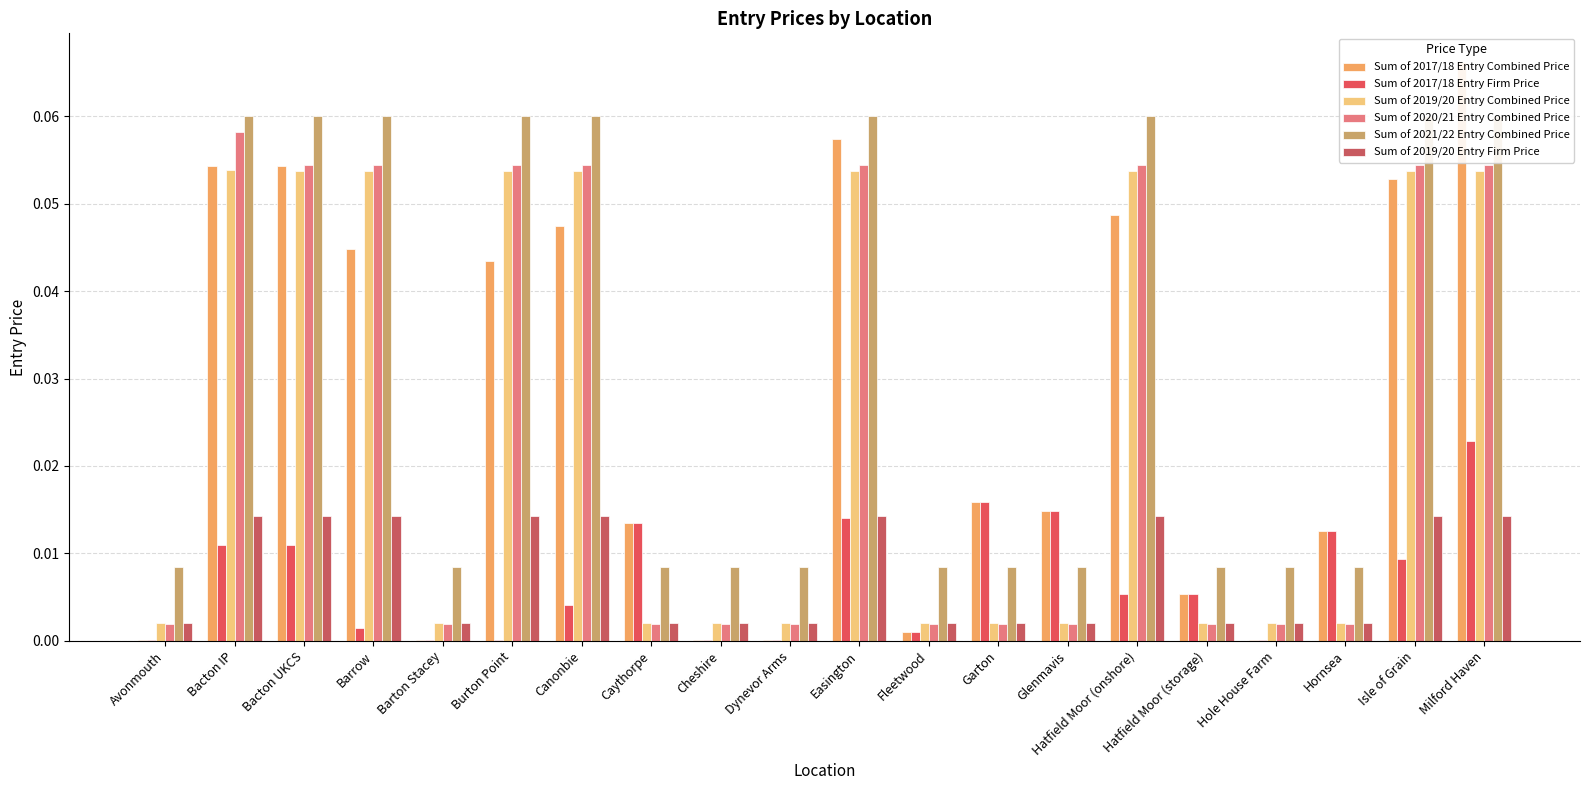

What is the total value across all series at Hatfield Moor (onshore)?

0.2